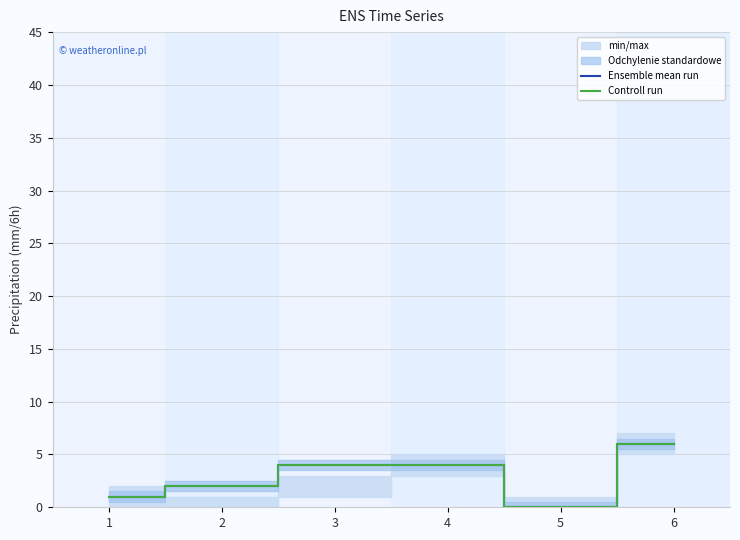

What is the total value across all series at 3?

8